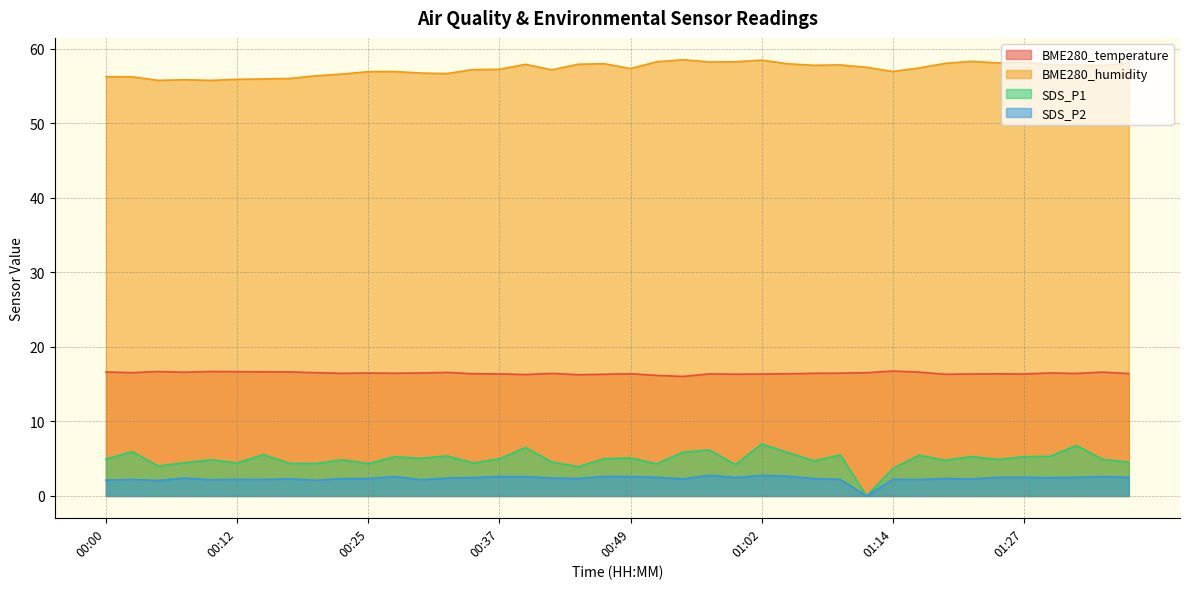

Where does the BME280_humidity series first go above 57?

00:35